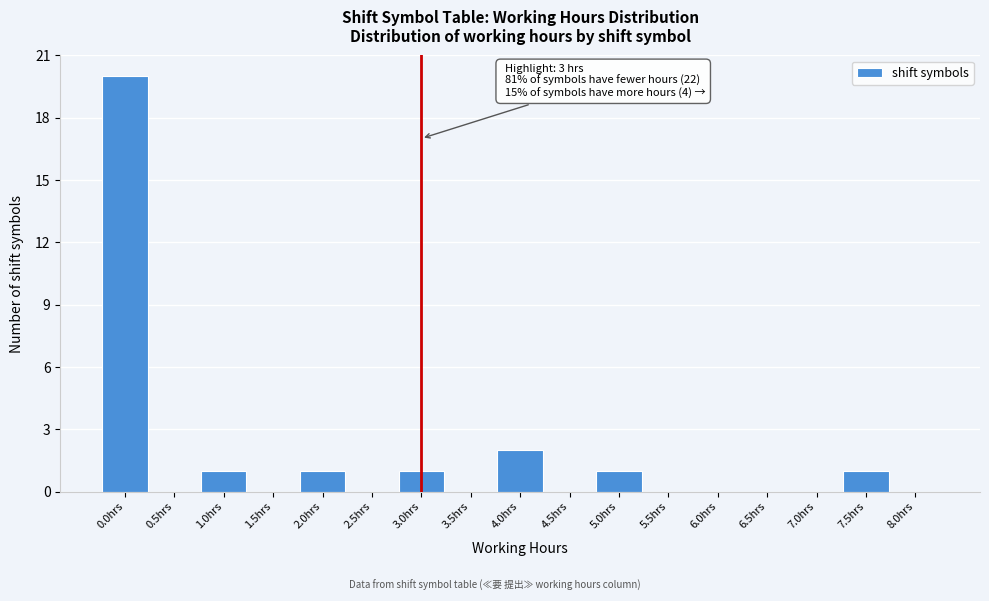

Which range on the x-axis has the tallest bar?

-0.25 to 0.25